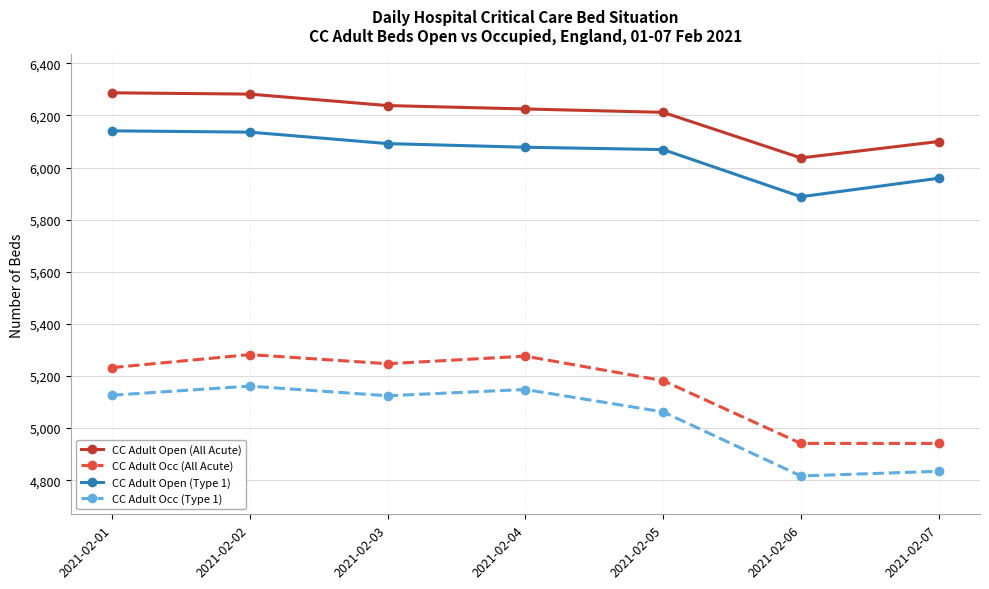

What is the sum of all CC Adult Occ (All Acute) values?

36101